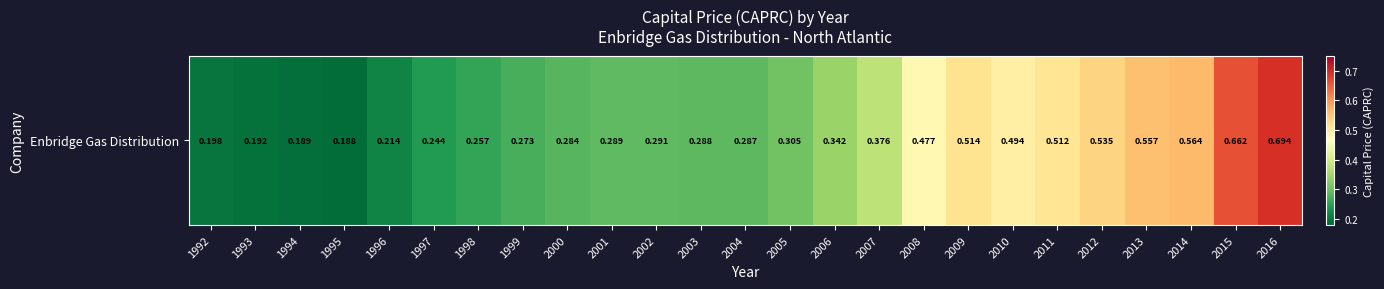

What is the sum of all values?

9.2